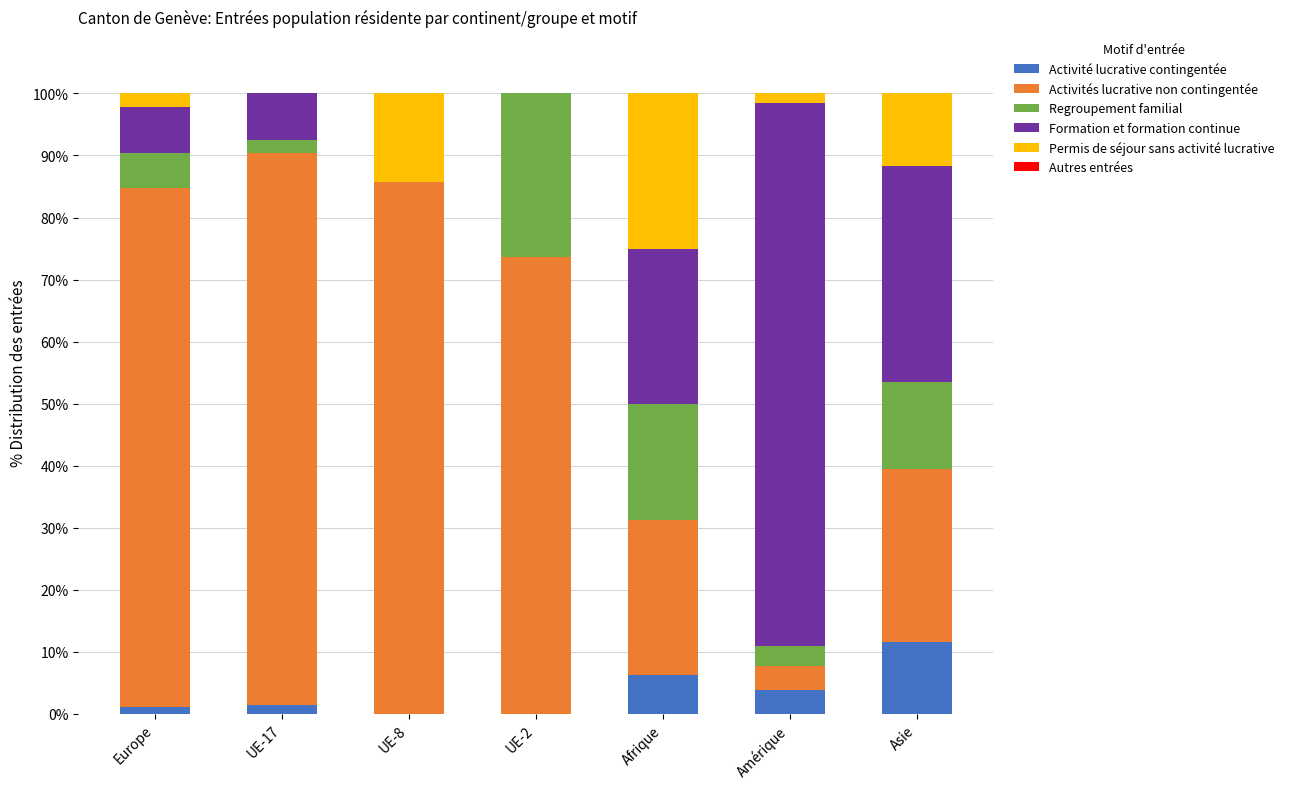

How many data points does each series have?

7